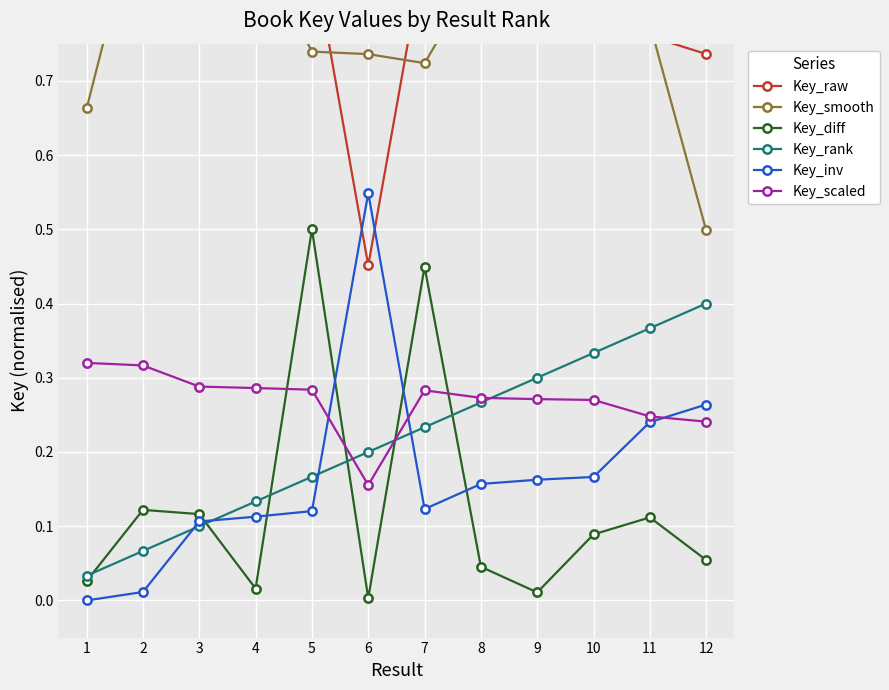

What are all the series names shown in the legend?

Key_raw, Key_smooth, Key_diff, Key_rank, Key_inv, Key_scaled